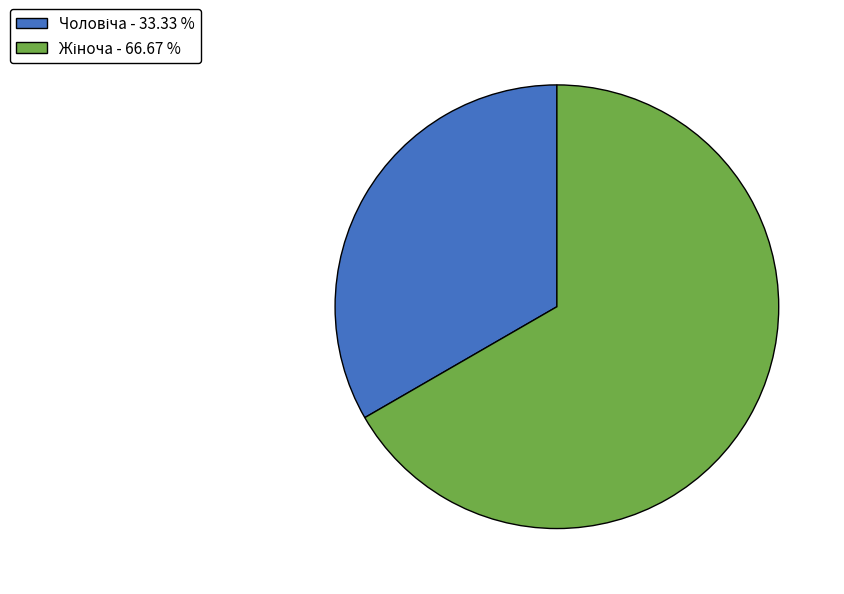

Is there any slice that represents more than half of the pie?

Yes